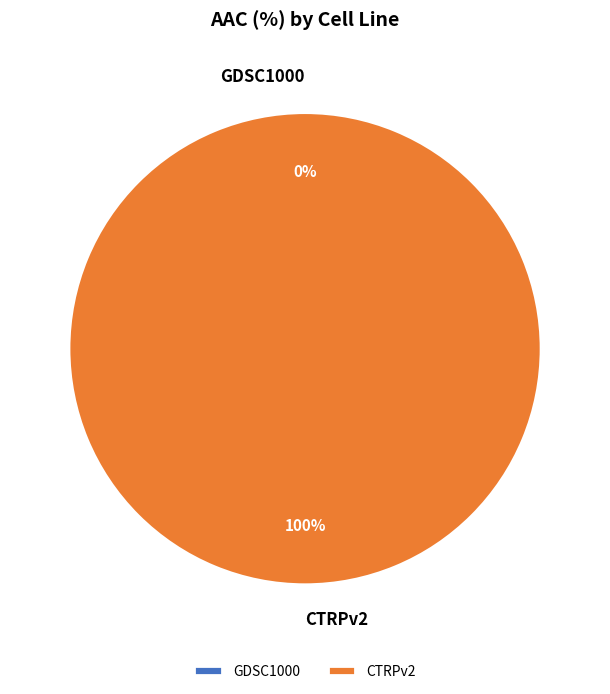

Is there any slice that represents more than half of the pie?

Yes